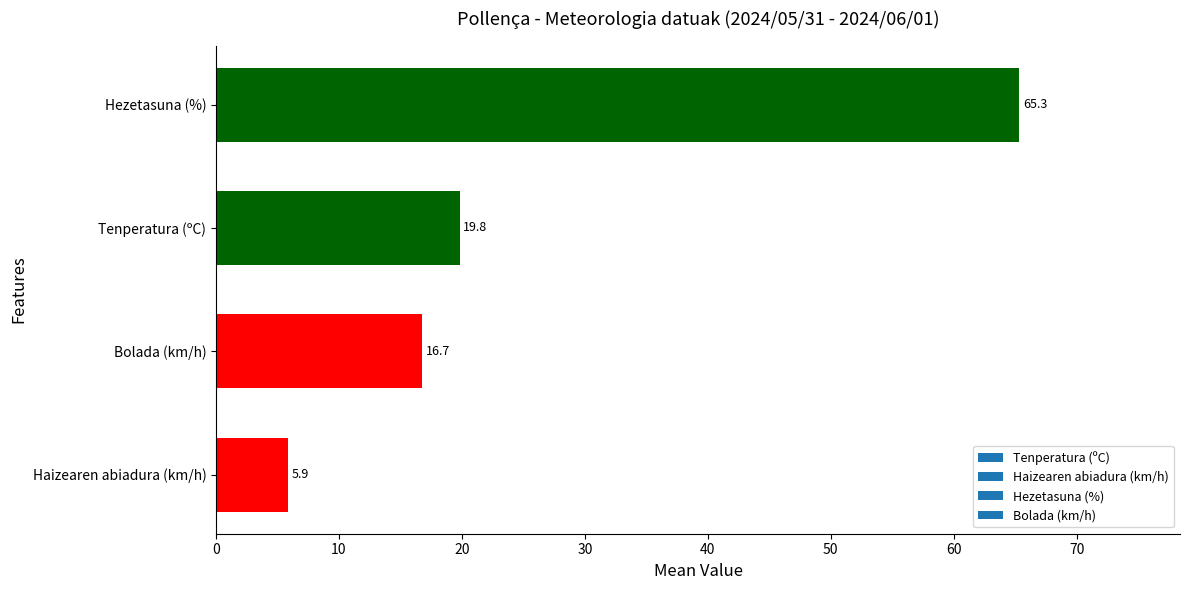

Rank the categories by value from lowest to highest.

Haizearen abiadura (km/h), Bolada (km/h), Tenperatura (ºC), Hezetasuna (%)